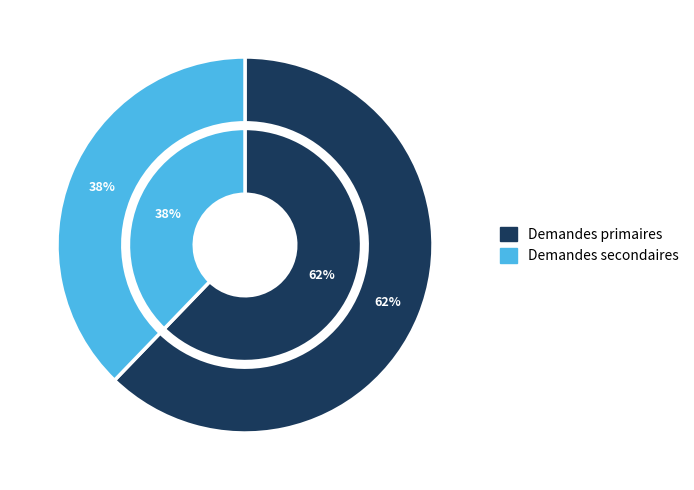

Count the number of slices in the pie.

2